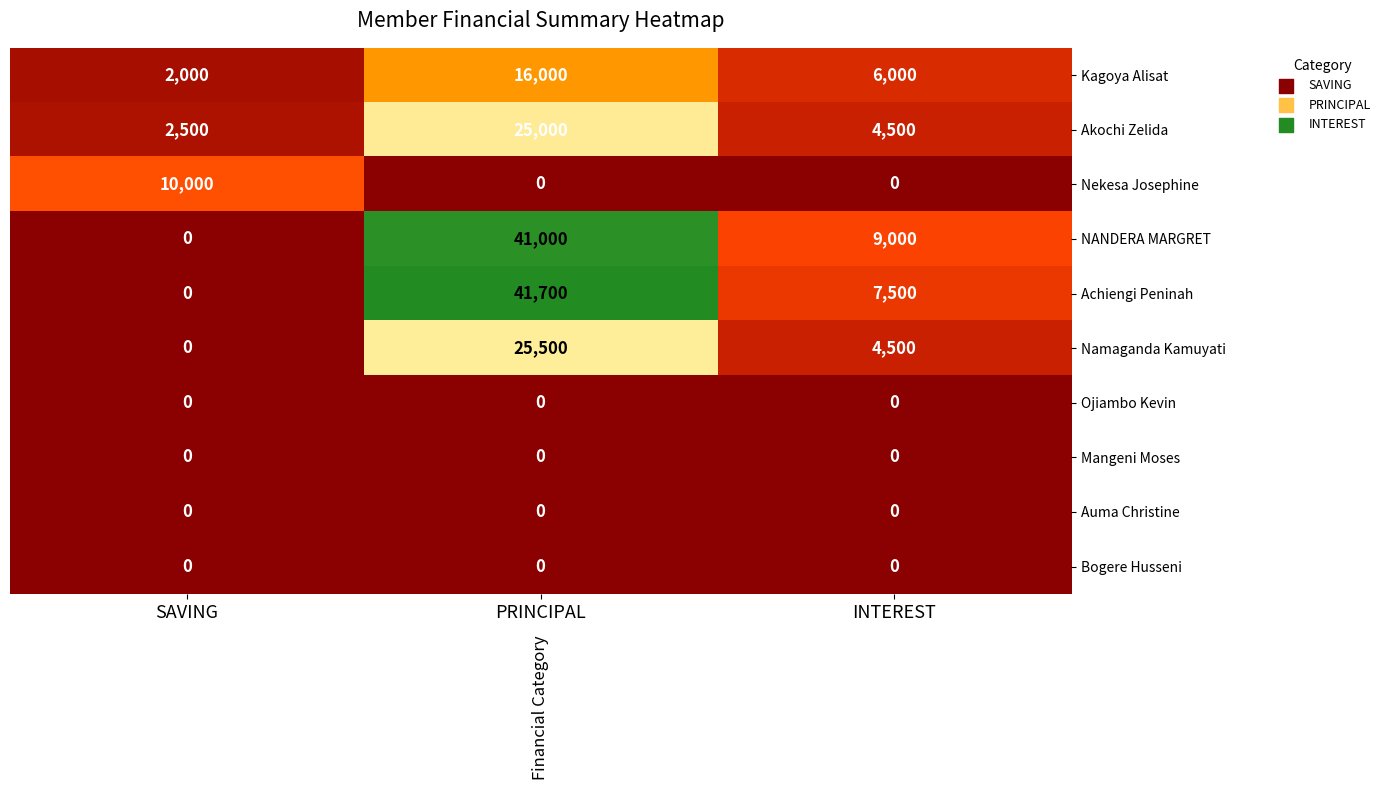

Reading right to left, extract all data points from this chart.

Kagoya Alisat: 6000	16000	2000
Akochi Zelida: 4500	25000	2500
Nekesa Josephine: 0	0	10000
NANDERA MARGRET: 9000	41000	0
Achiengi Peninah: 7500	41700	0
Namaganda Kamuyati: 4500	25500	0
Ojiambo Kevin: 0	0	0
Mangeni Moses: 0	0	0
Auma Christine: 0	0	0
Bogere Husseni: 0	0	0